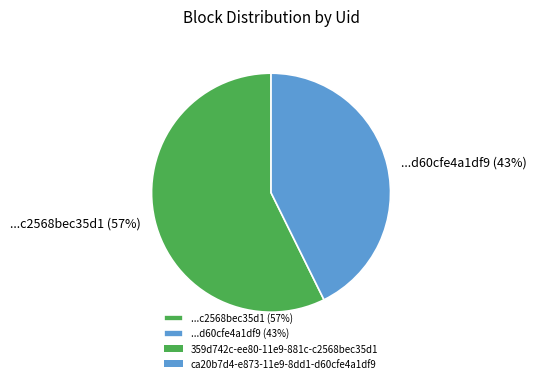

Is it true that ...d60cfe4a1df9 (43%) is 54% of the pie?

False